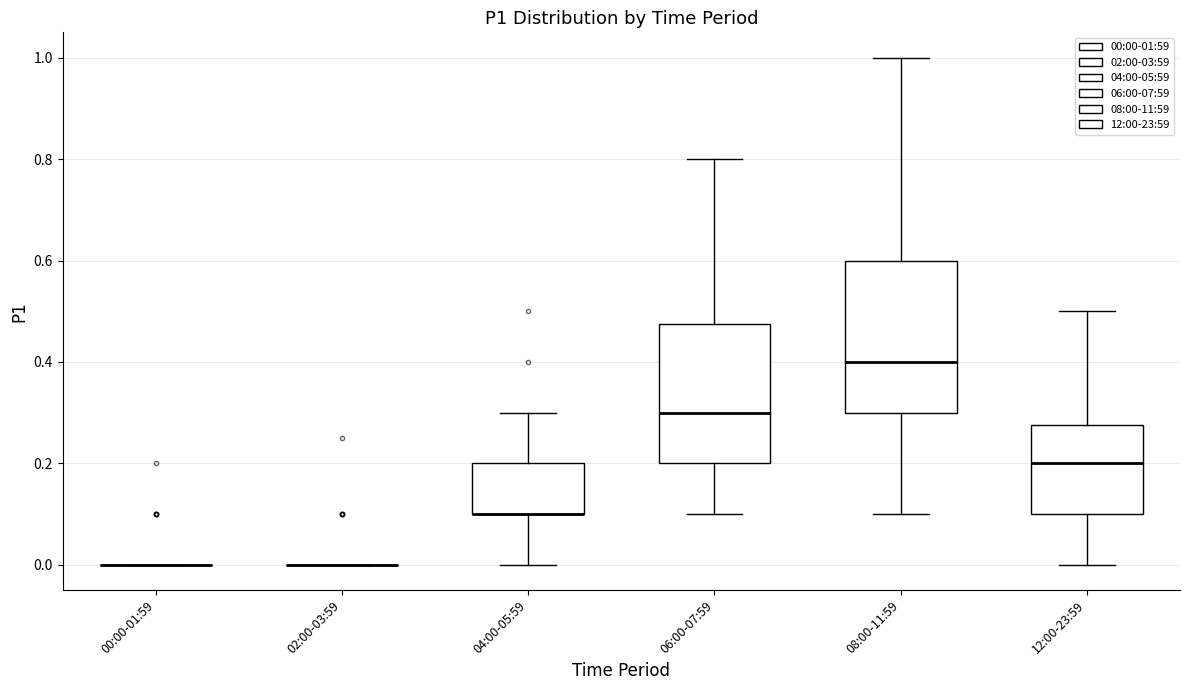

Reading left to right, read every box against the y-axis: the position of its median line, the range the box covers, and the ends of its whiskers. The values are not printed on the chart, so give them approximately, as read against the axis.

00:00-01:59: box collapsed to a line at 0.00, whiskers 0.00 to 0.00
02:00-03:59: box collapsed to a line at 0.00, whiskers 0.00 to 0.00
04:00-05:59: median 0.10 (drawn on the box's lower edge), box 0.10 to 0.20, whiskers 0.00 to 0.30
06:00-07:59: median 0.30, box 0.20 to 0.48, whiskers 0.10 to 0.80
08:00-11:59: median 0.40, box 0.30 to 0.60, whiskers 0.10 to 1.00
12:00-23:59: median 0.20, box 0.10 to 0.28, whiskers 0.00 to 0.50